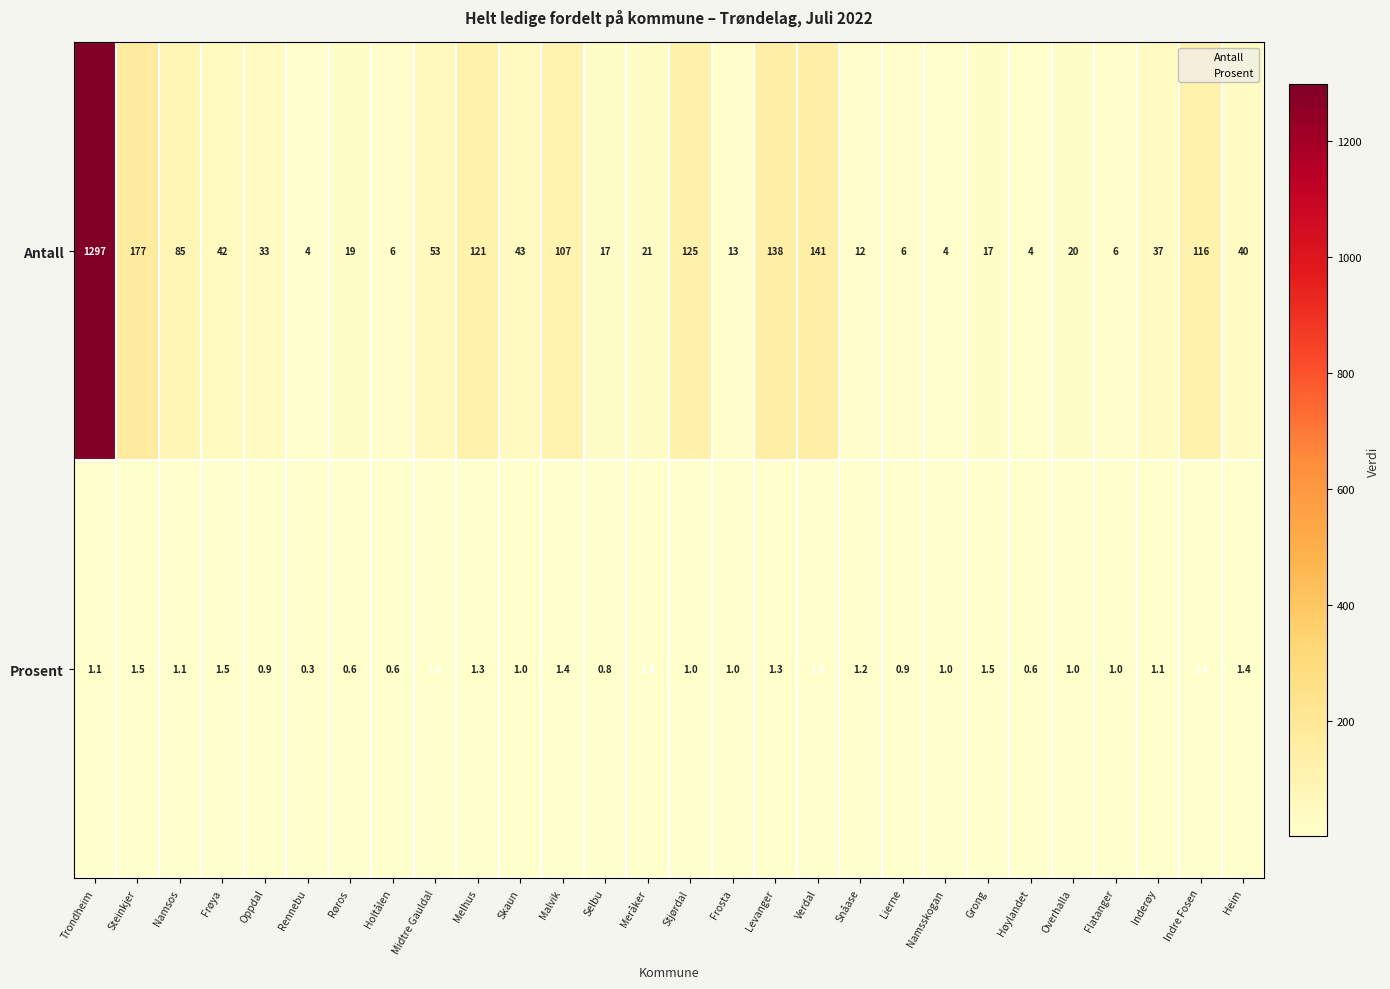

At how many categories does at least one series exceed 466?

1